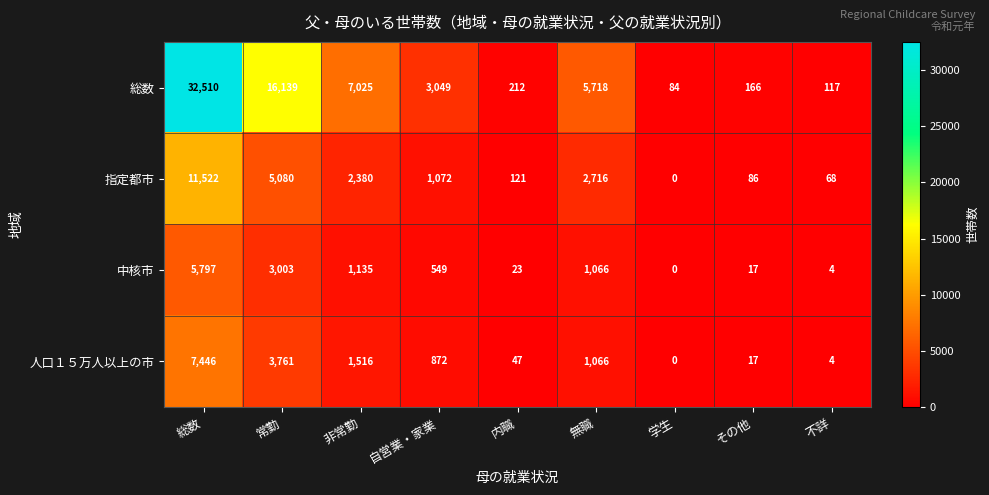

How many series are shown in this chart?

4